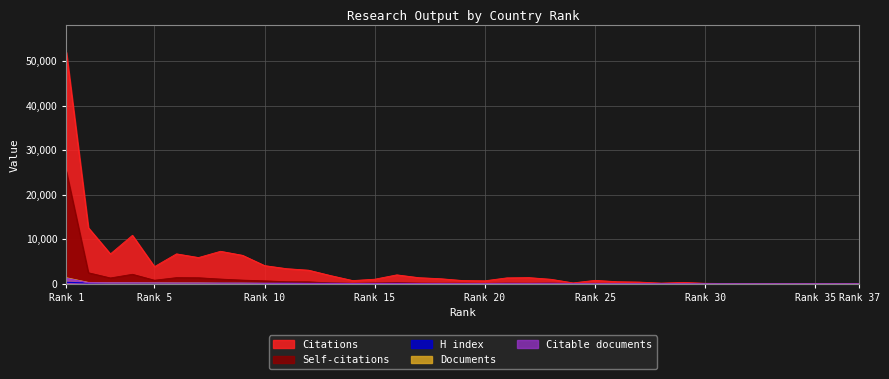

What is the maximum value shown in the chart?

51960